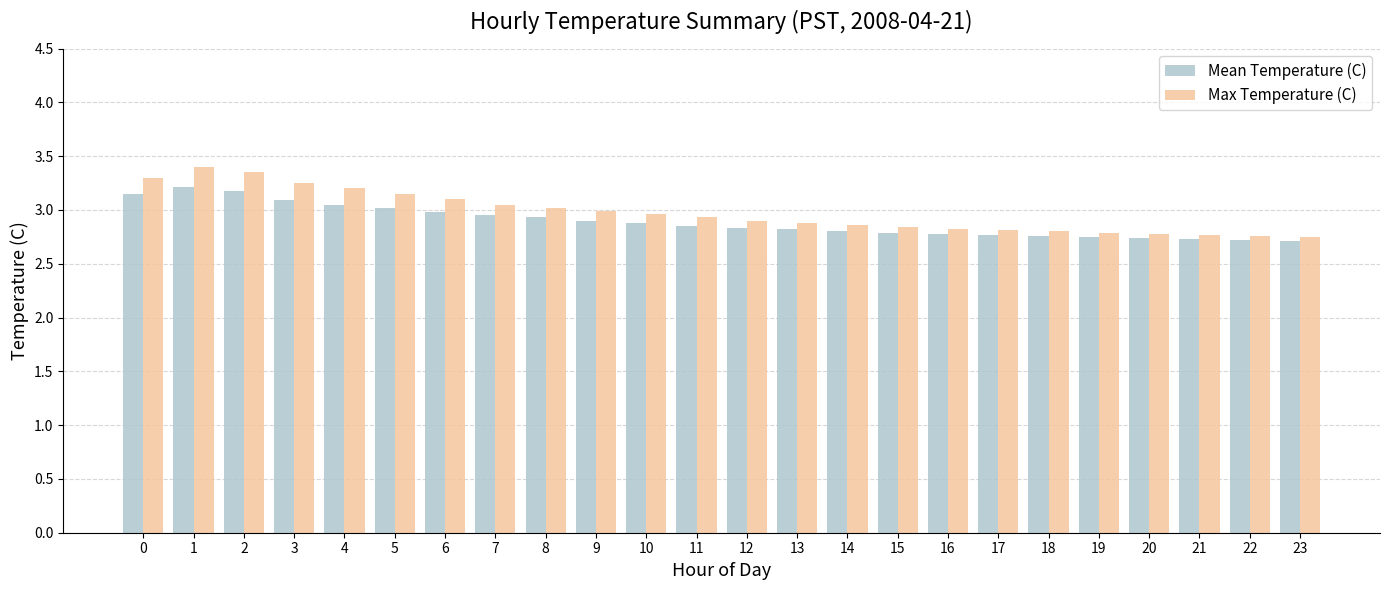

At how many categories does at least one series exceed 2?

24